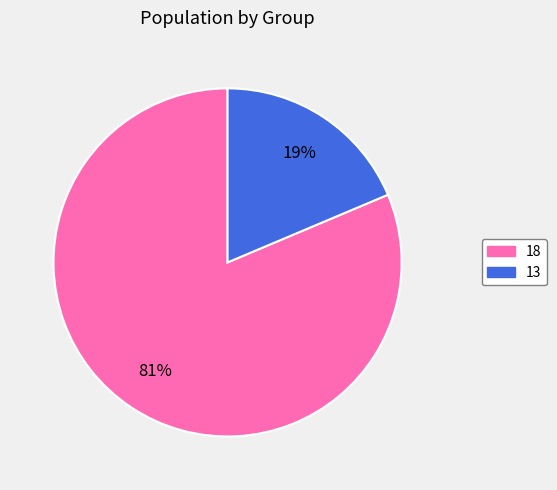

Which has a higher value, 13 or 18?

18